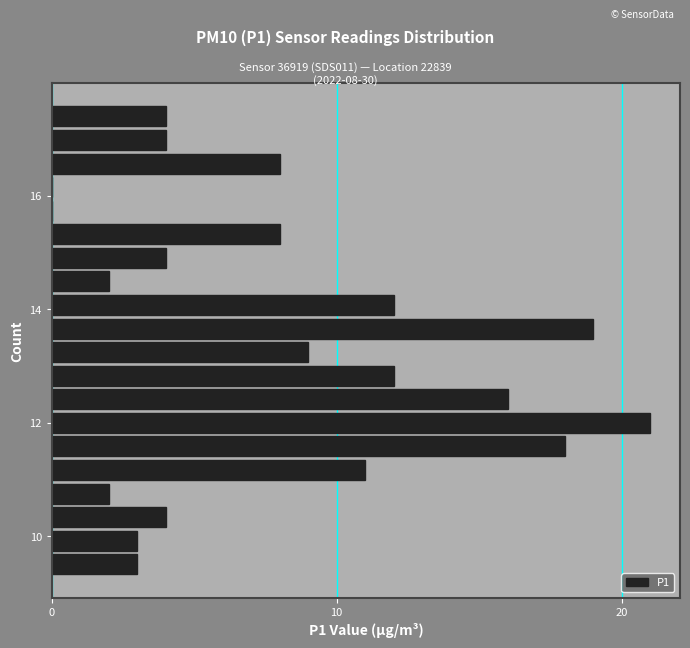

Around what value on the y-axis is the longest bar? Give the approximate position of its centre, as read against the axis.

12.0